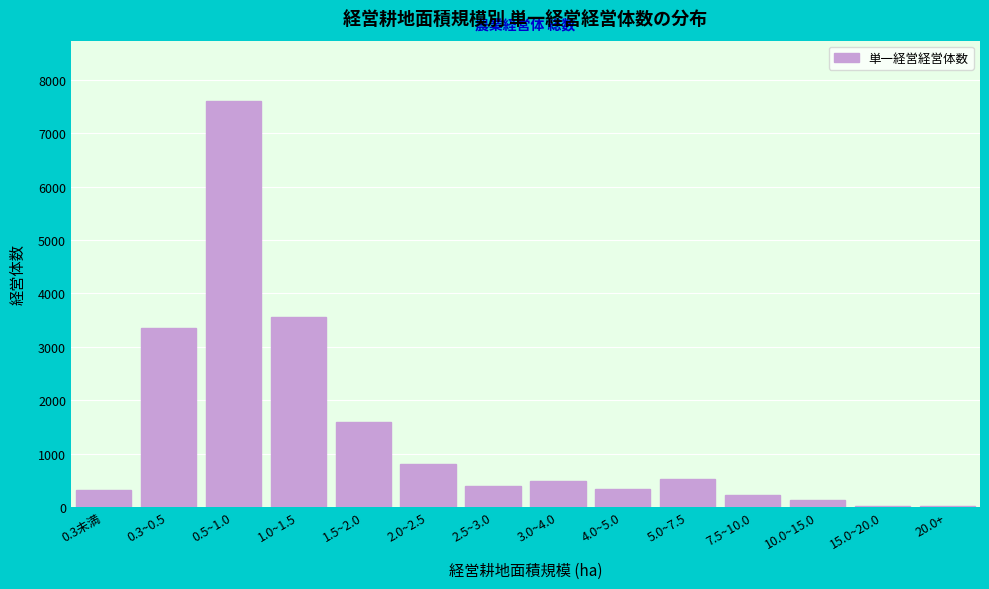

What is the greatest value displayed?

7594